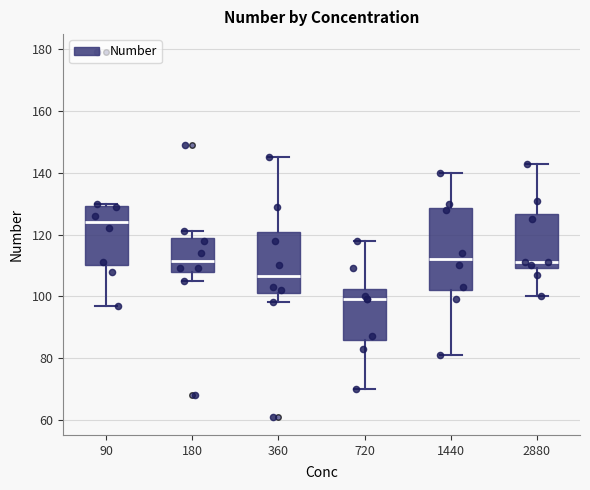

Comparing the boxes themselves (not the whiskers), which one is the tallest?

1440